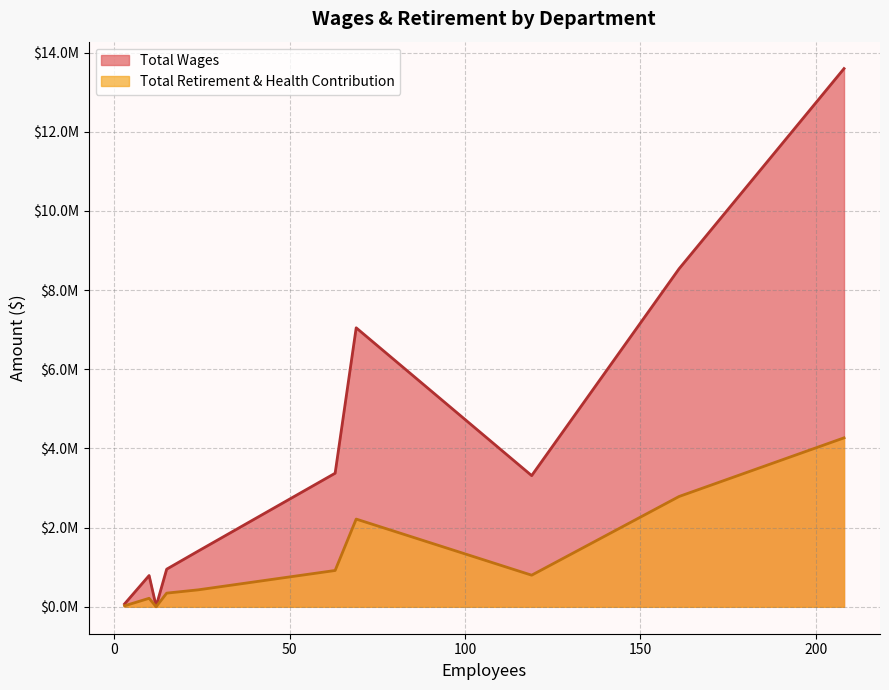

Does the chart have visible grid lines?

Yes